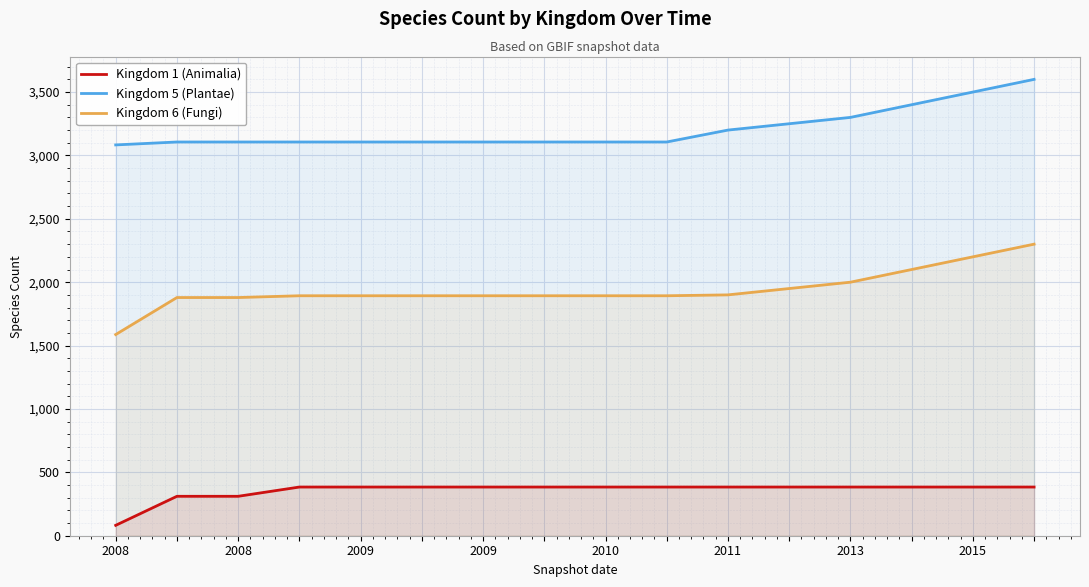

The value of Kingdom 6 (Fungi) at 2013 is 1085. True or false?

False